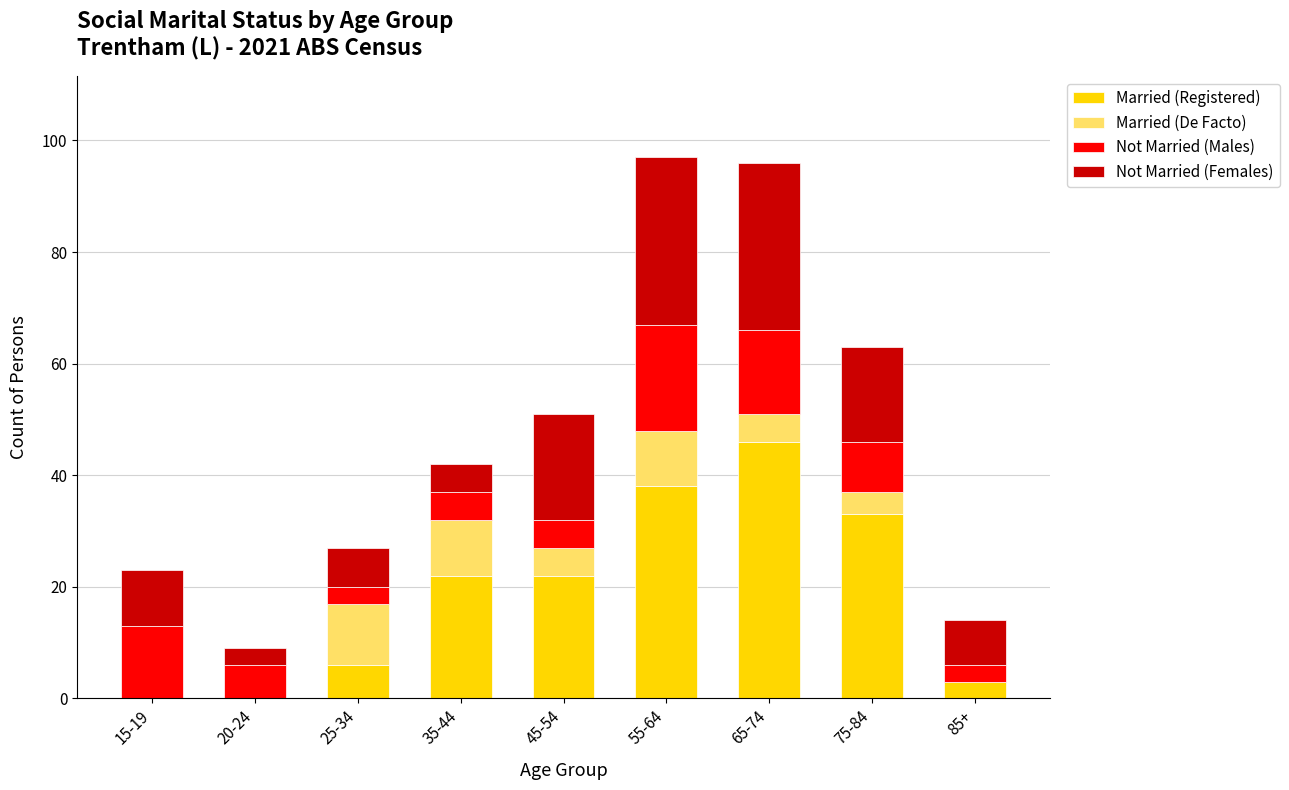

What is the total value across all series at 75-84?

63